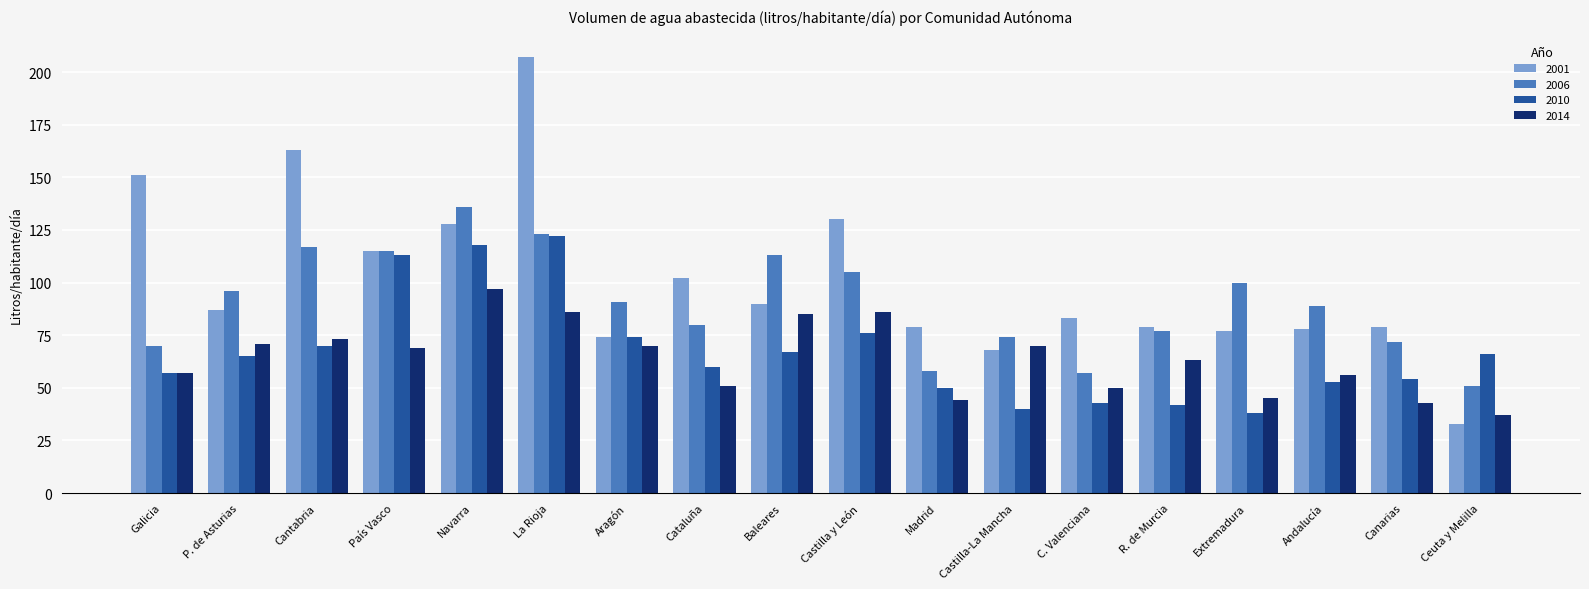

How many data points does each series have?

18